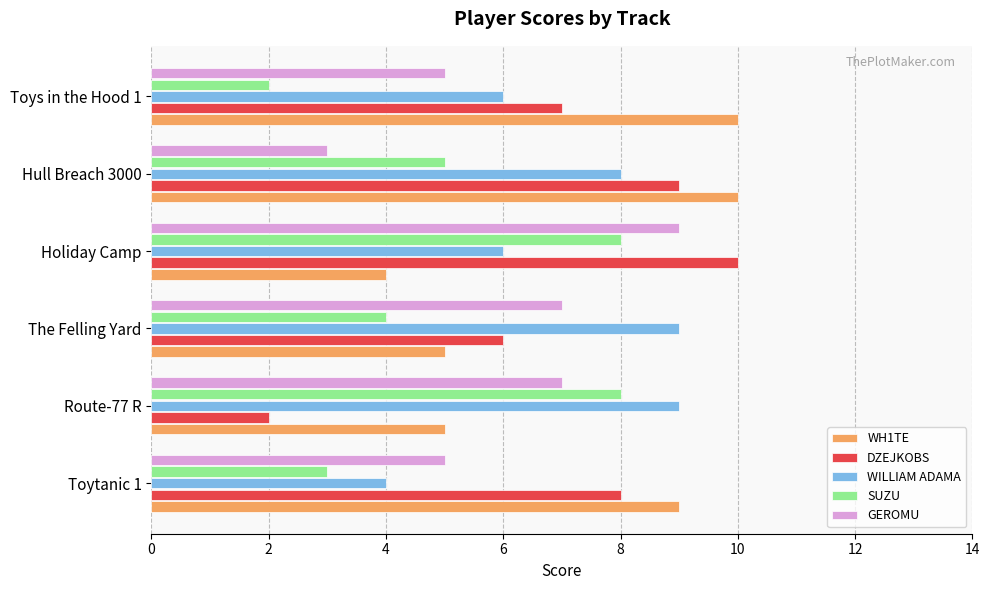

What is the average value of the SUZU series?

5